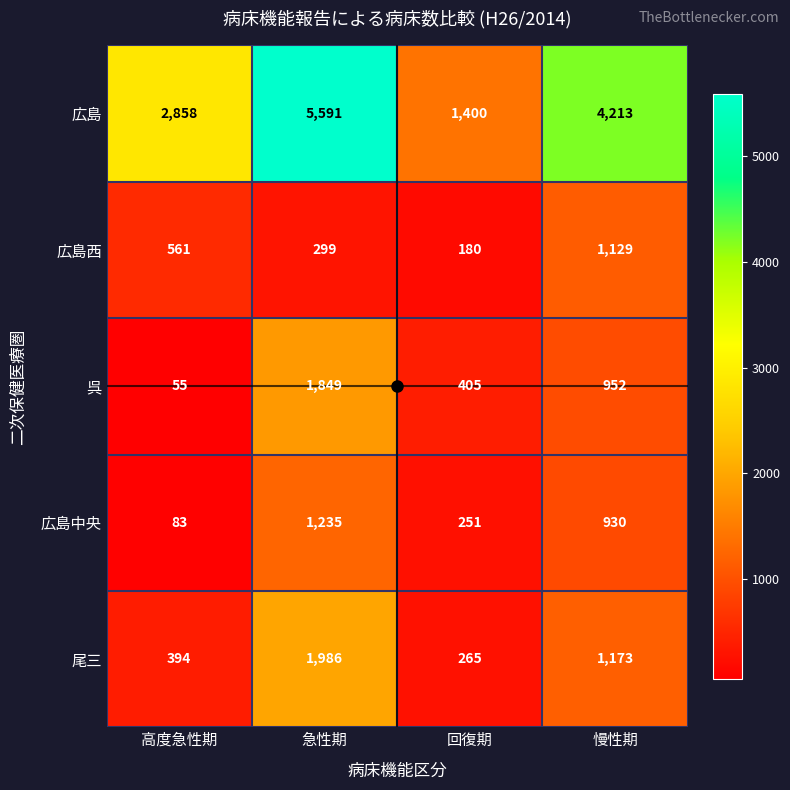

What is the spread (max minus min) of values at 慢性期?

3283